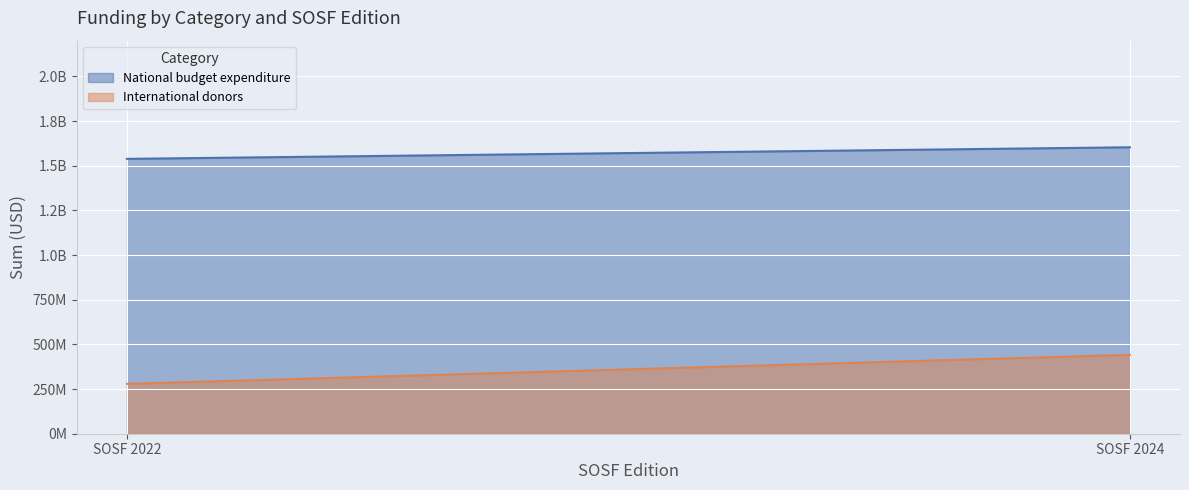

What is the average value of the International donors series?

360409188.9